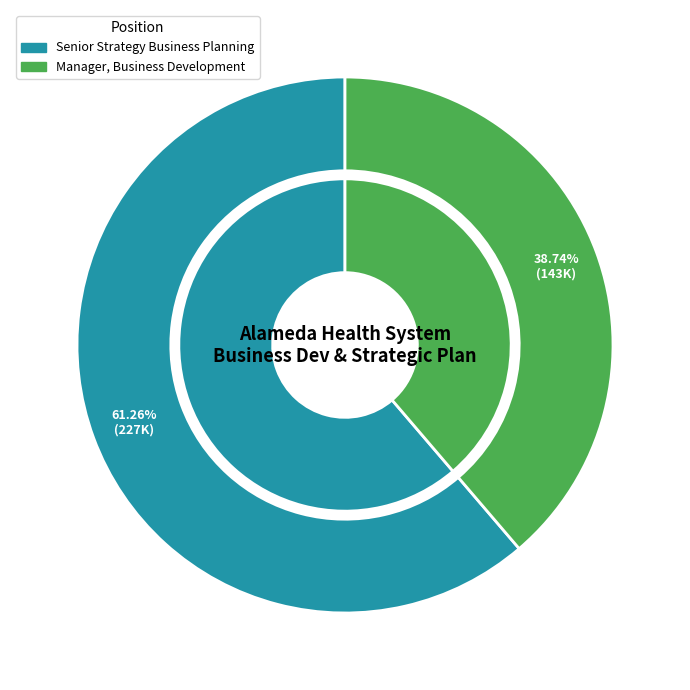

What is the smallest slice in the pie chart?

Manager, Business Development